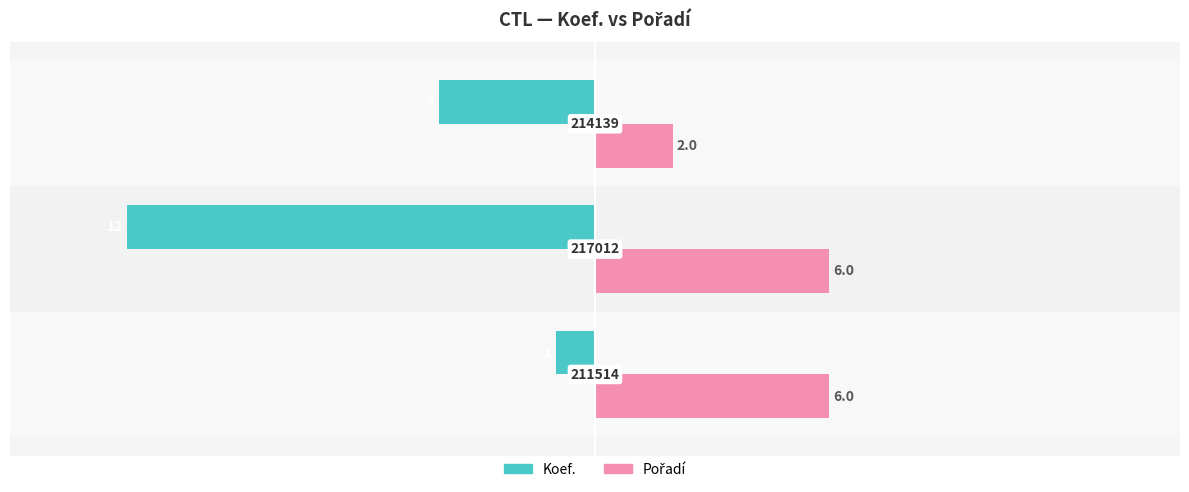

What are all the series names shown in the legend?

Koef., Pořadí